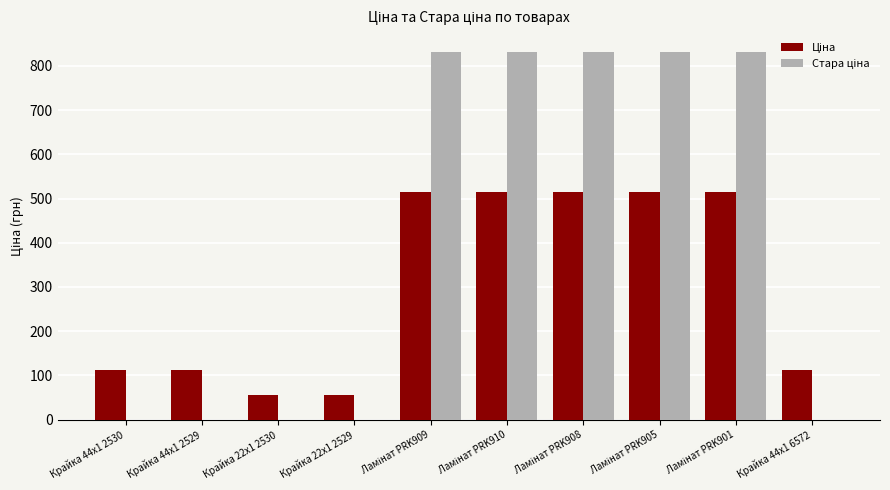

True or false: Стара ціна has a value of 1353.9 at Ламінат PRK909.

False